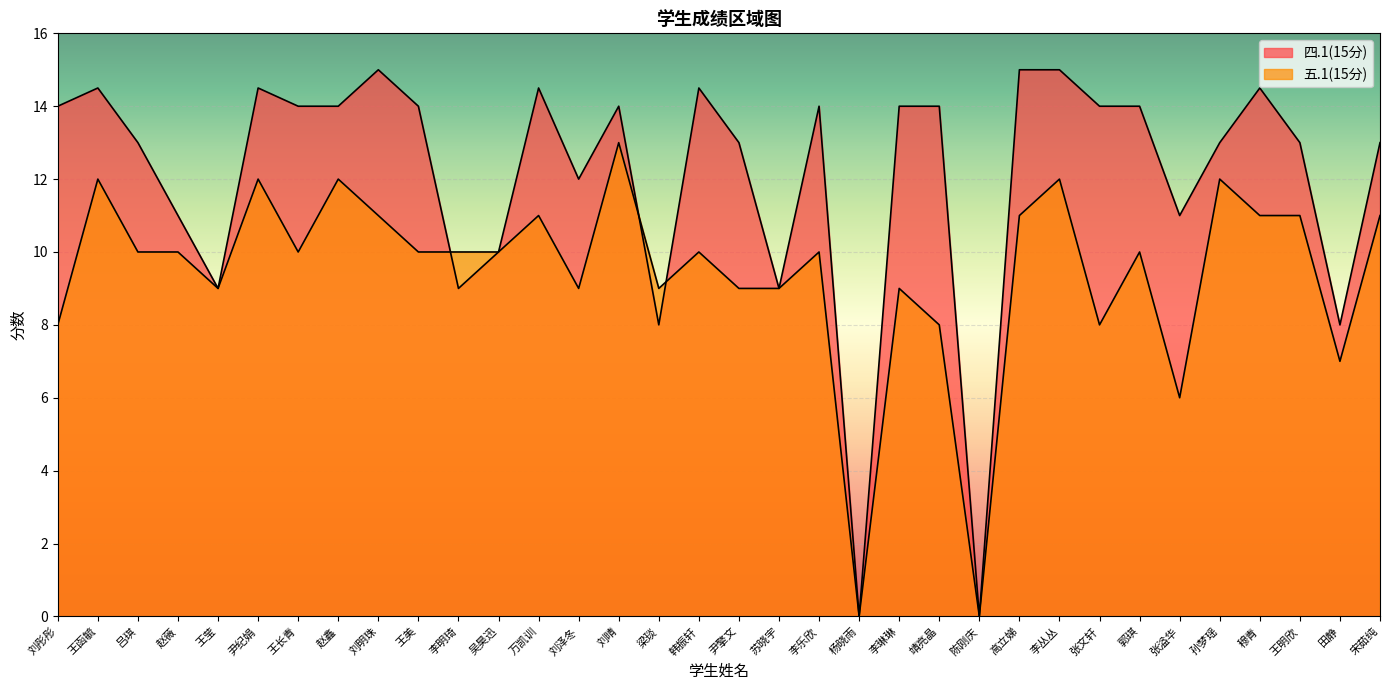

Which series has the largest range (max minus min)?

四.1(15分)